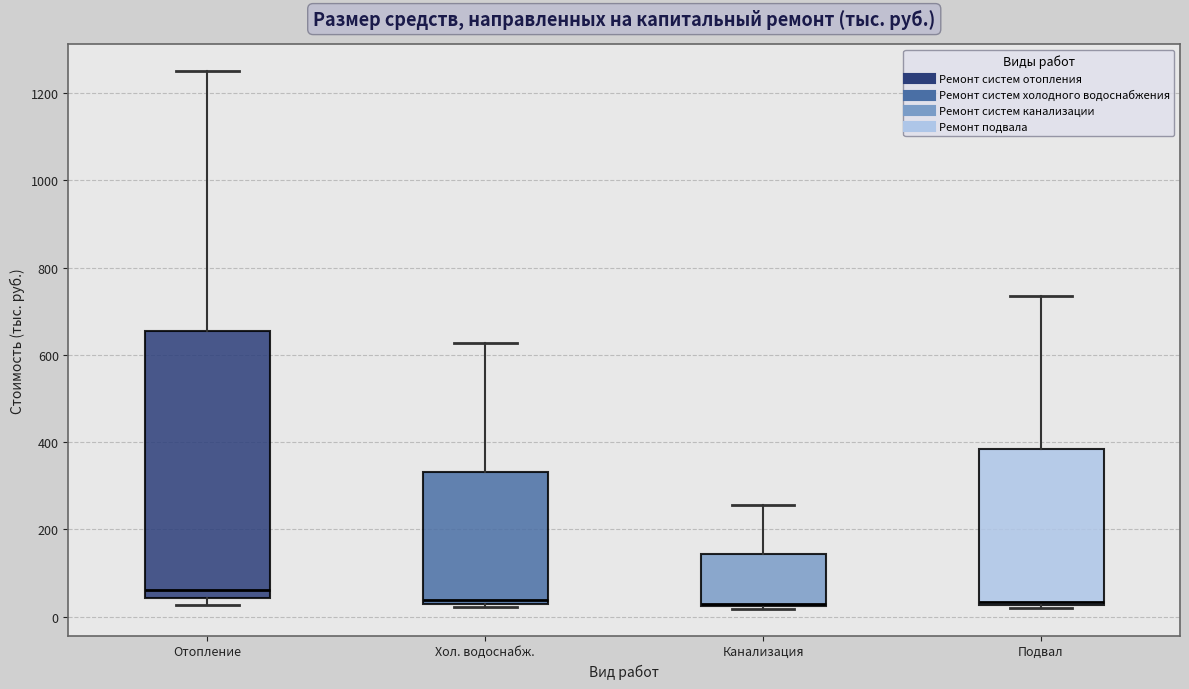

Reading left to right, transcribe this box plot: for each box, give where its median line is, the range the box spans, and where its two whiskers end, as read against the y-axis. The values are not printed on the chart, so give them approximately, as read against the axis.

Отопление: median 60, box 40 to 660, whiskers 20 to 1260
Хол. водоснабж.: median 40 (just above the box's lower edge), box 40 to 340, whiskers 20 to 620
Канализация: median 20, box 20 to 140, whiskers 20 to 260
Подвал: median 40, box 20 to 380, whiskers 20 (just below the box's lower edge) to 740